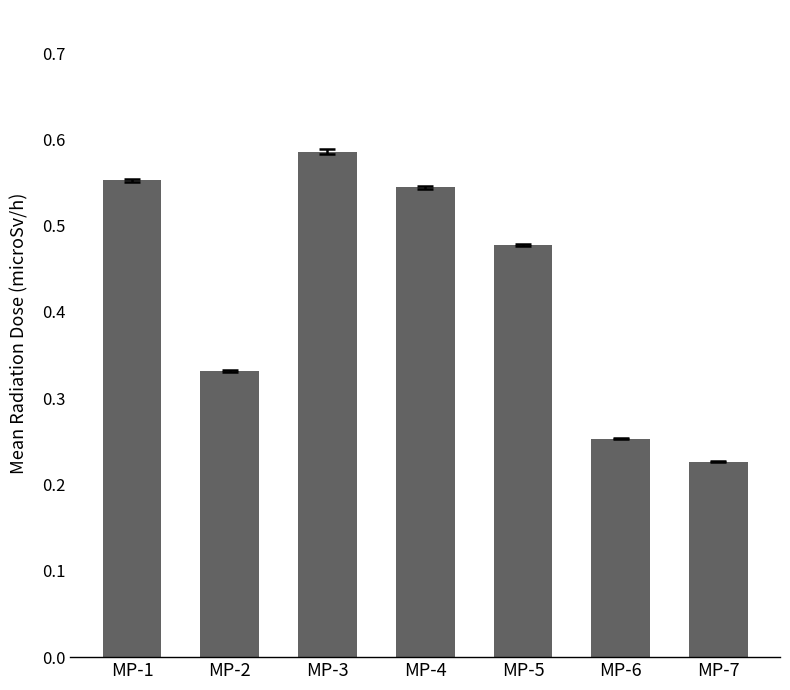

The value at MP-1 is 0.7. True or false?

False